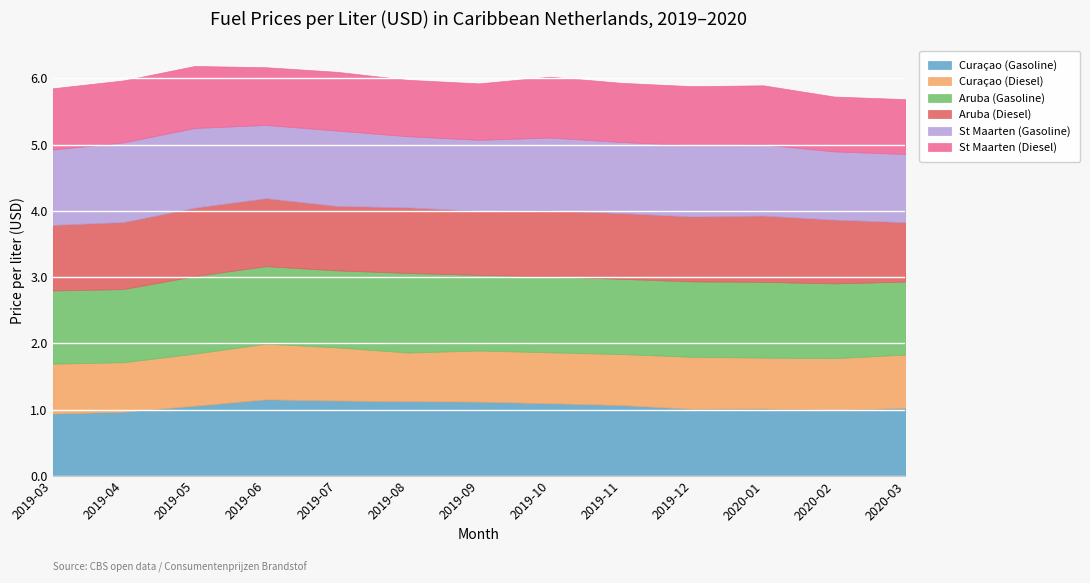

What is the label of the 4th point from the left?

2019-06